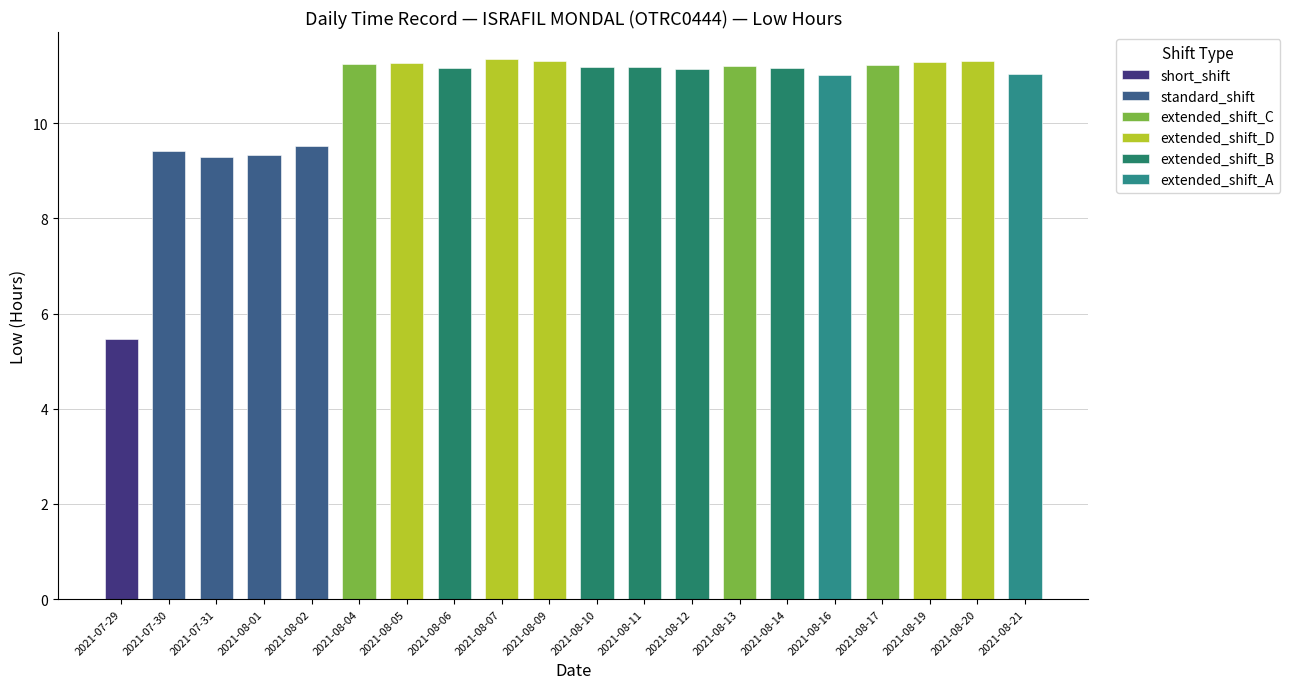

How many bars are there in total?

20